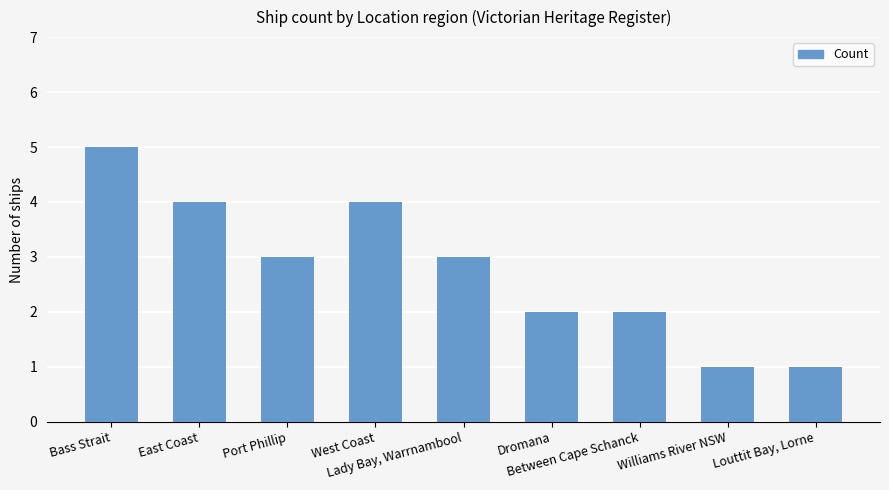

Approximately how many times larger is the value at Williams River NSW compared to Dromana?

0.5